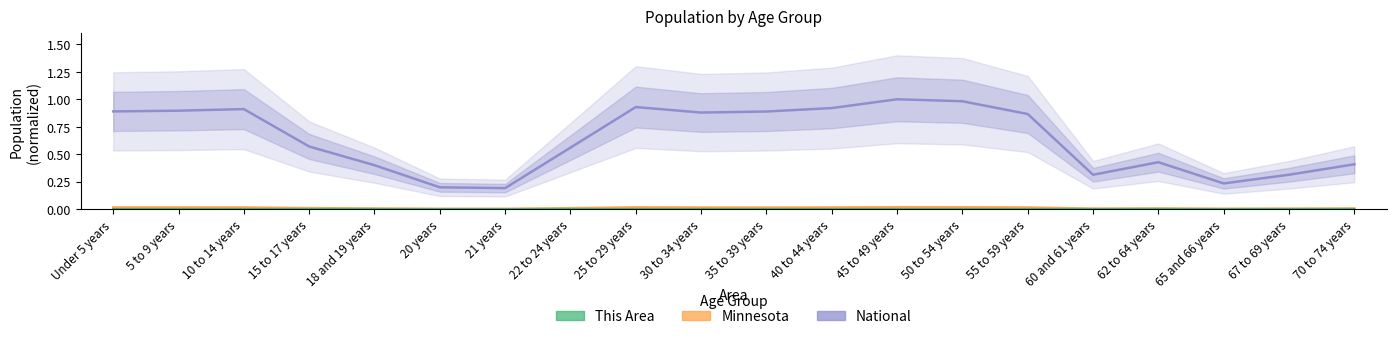

Which series has the widest spread of values?

National